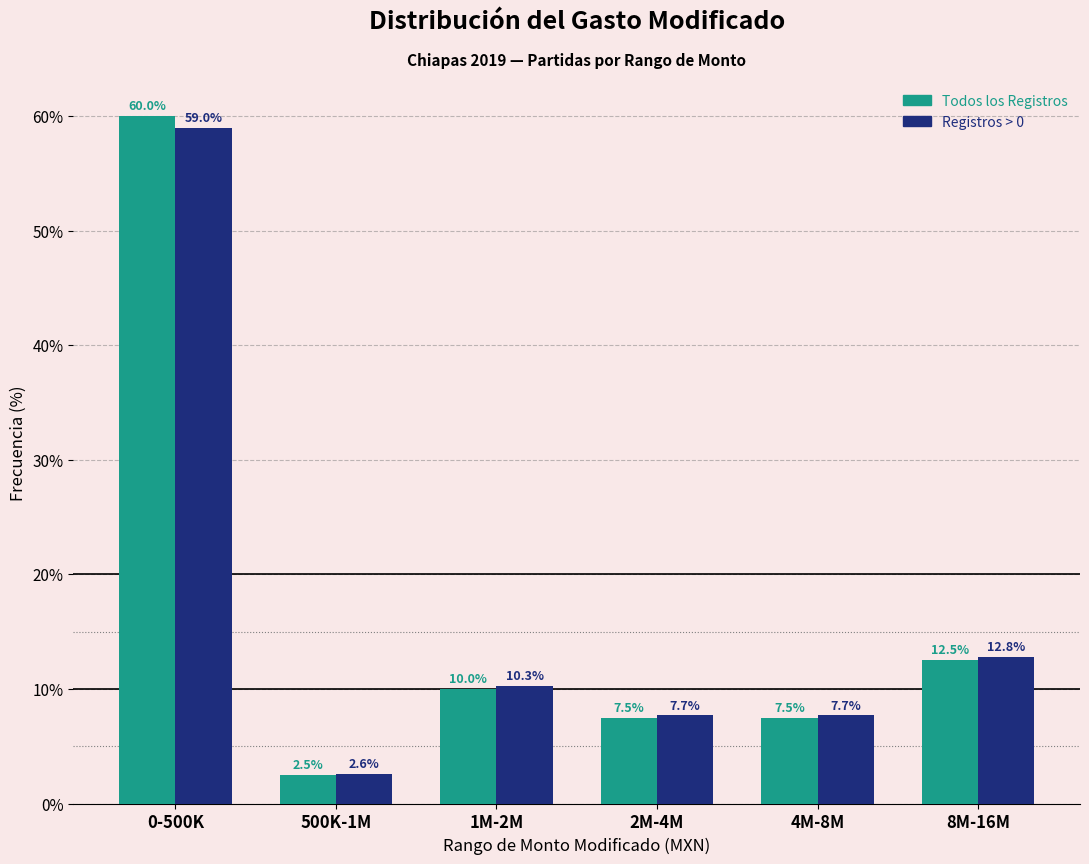

Reading left to right, list all the values displayed in this chart.

Todos los Registros: 0-500K=60.0	500K-1M=2.5	1M-2M=10.0	2M-4M=7.5	4M-8M=7.5	8M-16M=12.5
Registros > 0: 0-500K=59.0	500K-1M=2.6	1M-2M=10.3	2M-4M=7.7	4M-8M=7.7	8M-16M=12.8